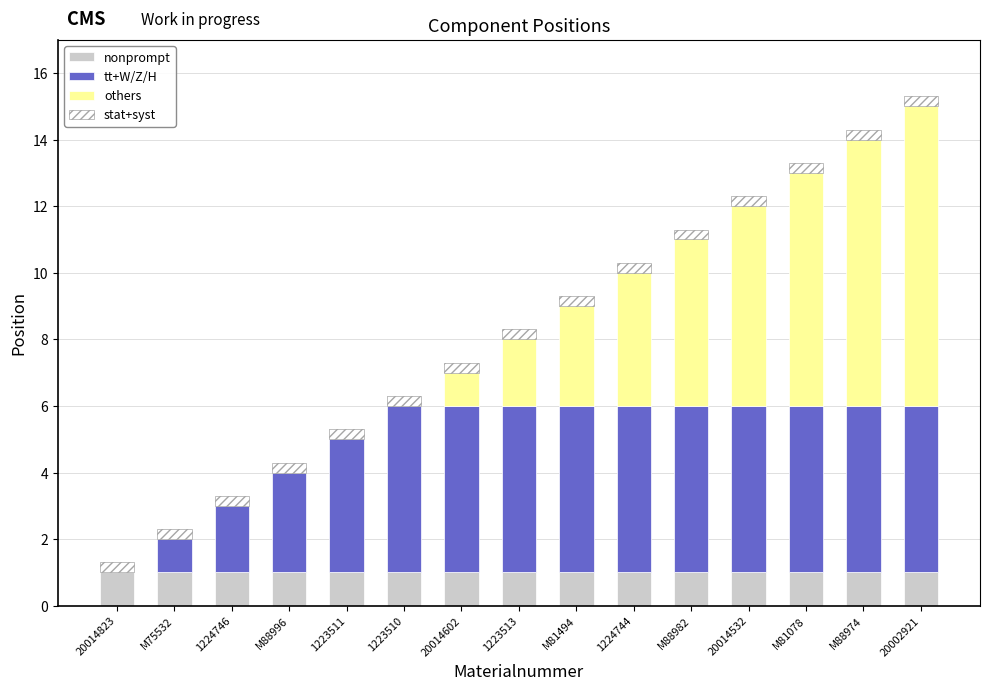

The nonprompt series shows 1.7 at 1224744. True or false?

False